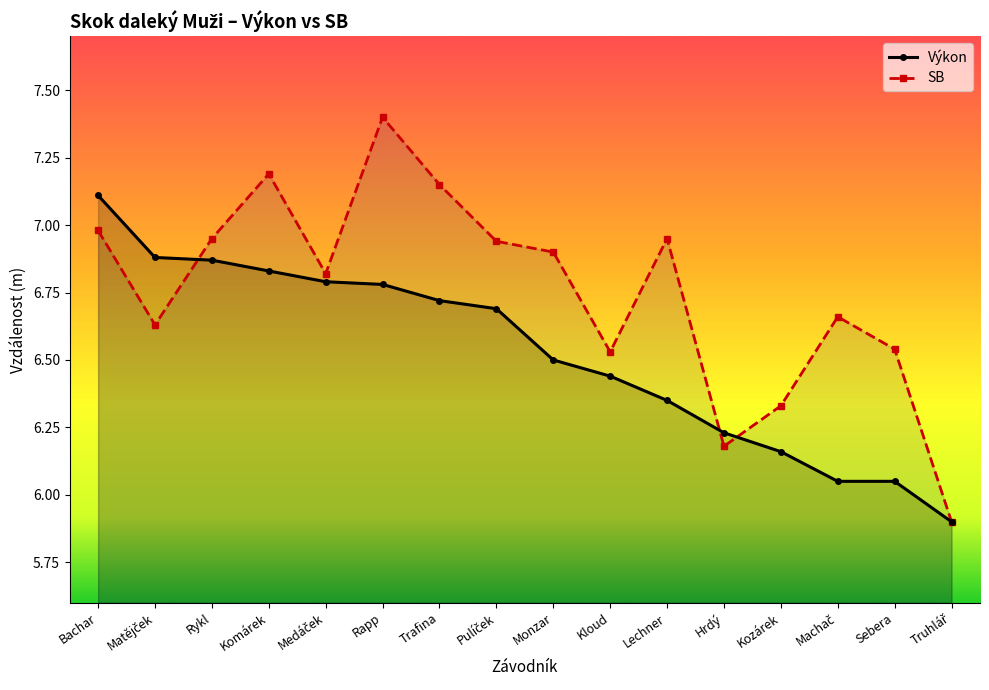

Is it true that Výkon equals 6.7 at Trafina?

True